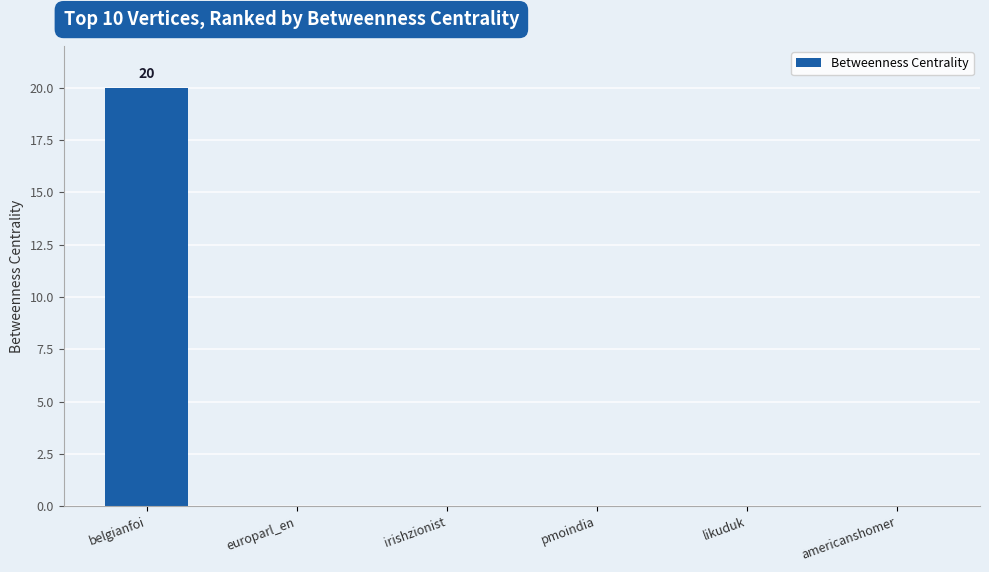

The chart shows a value of 13 at irishzionist. True or false?

False